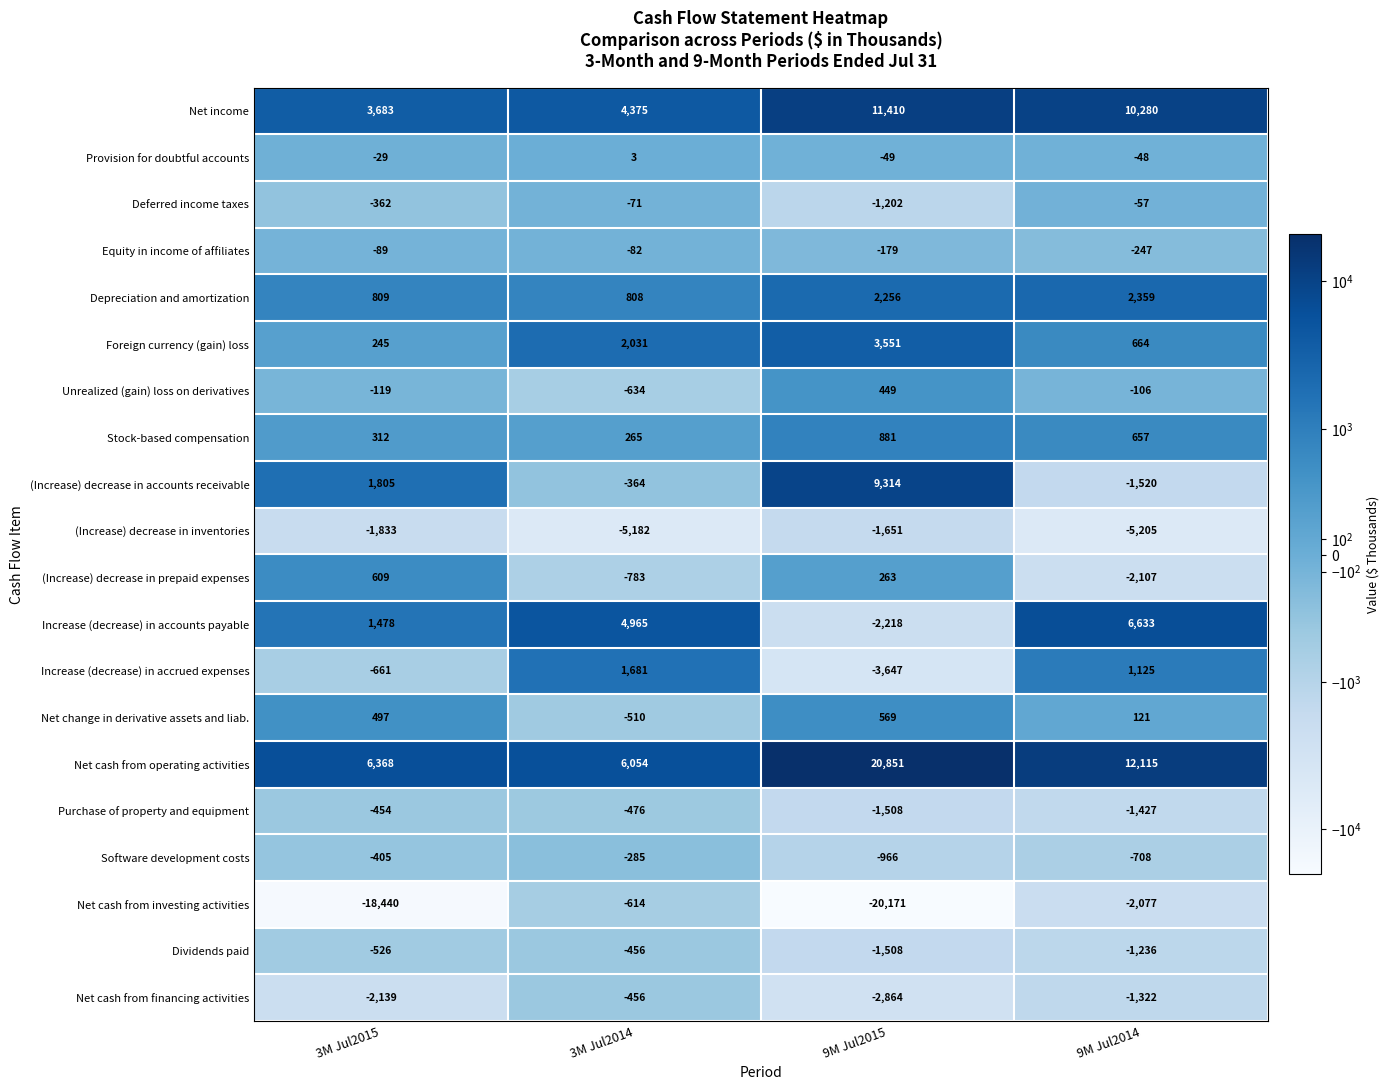

Which series has the largest total across all categories?

Net cash from operating activities